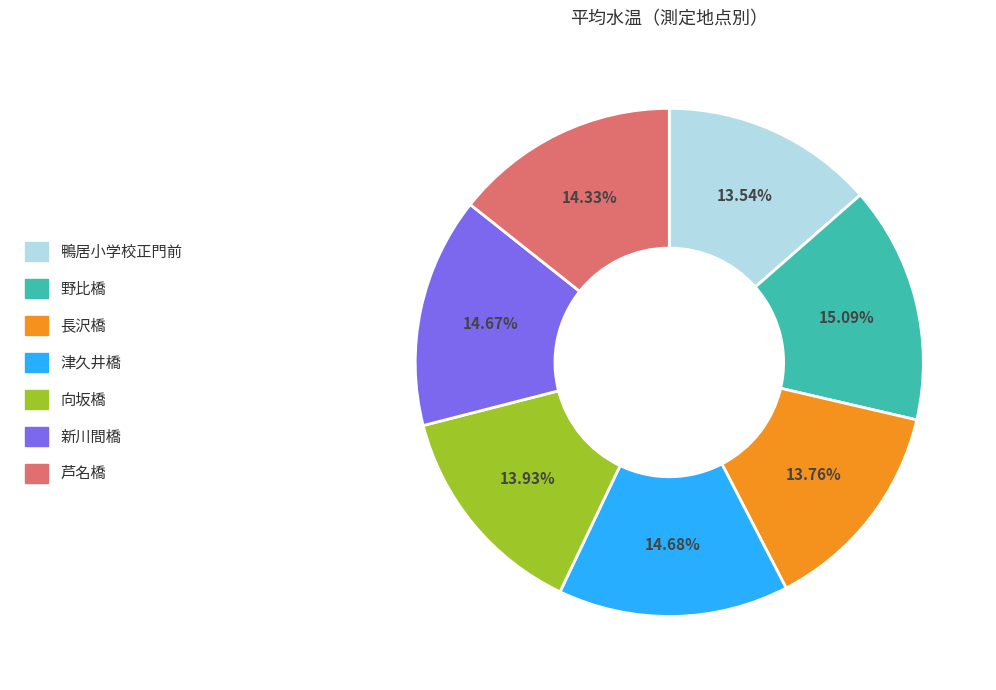

Is there a majority slice in this chart?

No